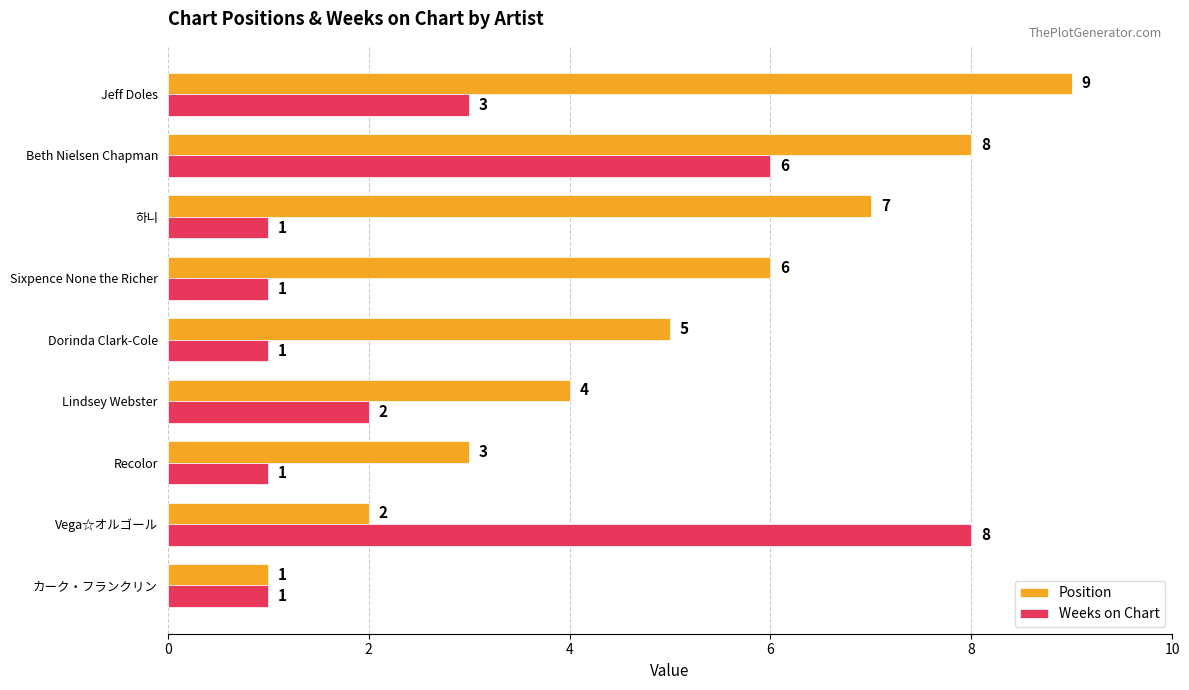

True or false: Position has a value of 9 at Jeff Doles.

True